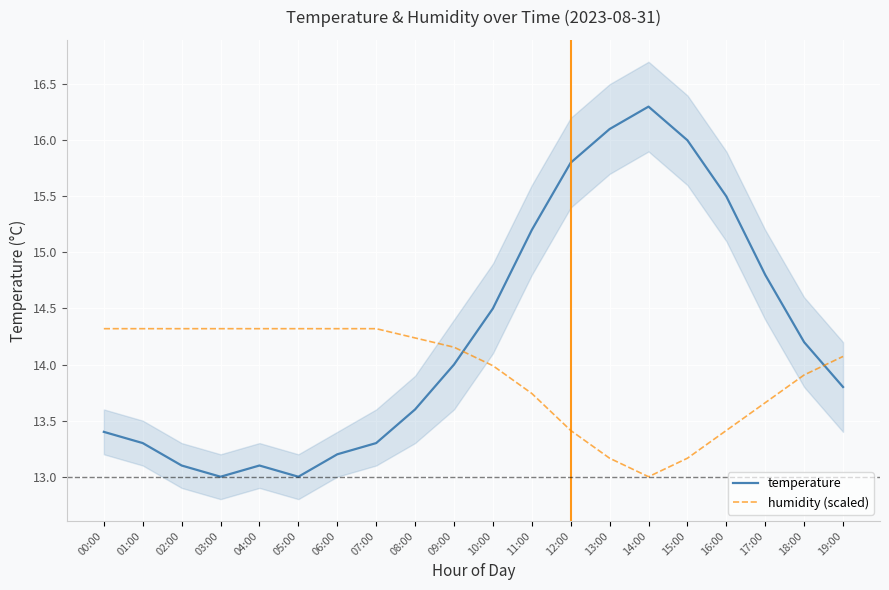

What are all the series names shown in the legend?

temperature, humidity (scaled)